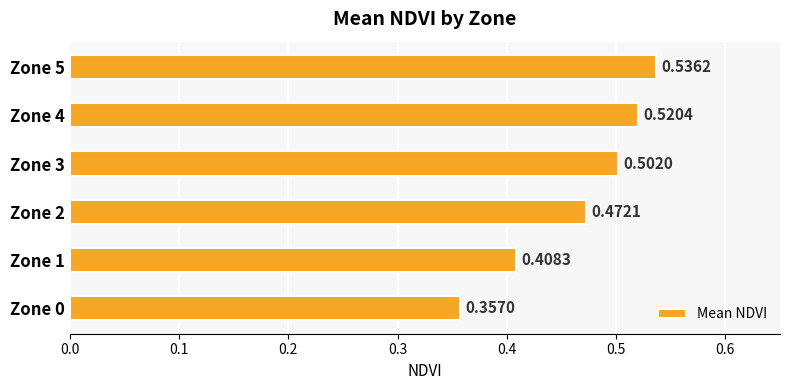

Between Zone 1 and Zone 3, which is larger?

Zone 3